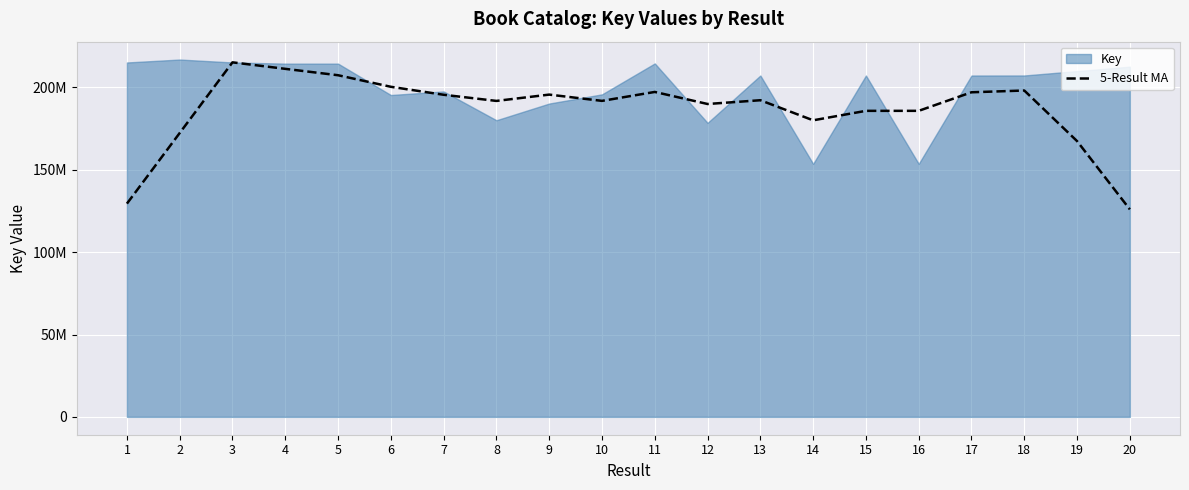

Where is the first local maximum?

3